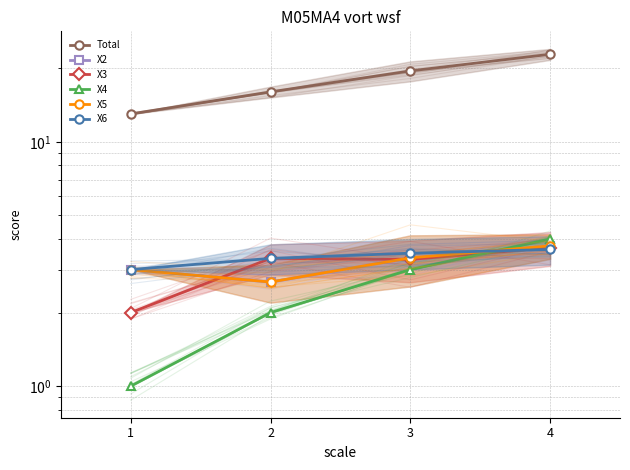

Rank the series at 4 from lowest to highest value.

X6, X3, X2, X5, X4, Total